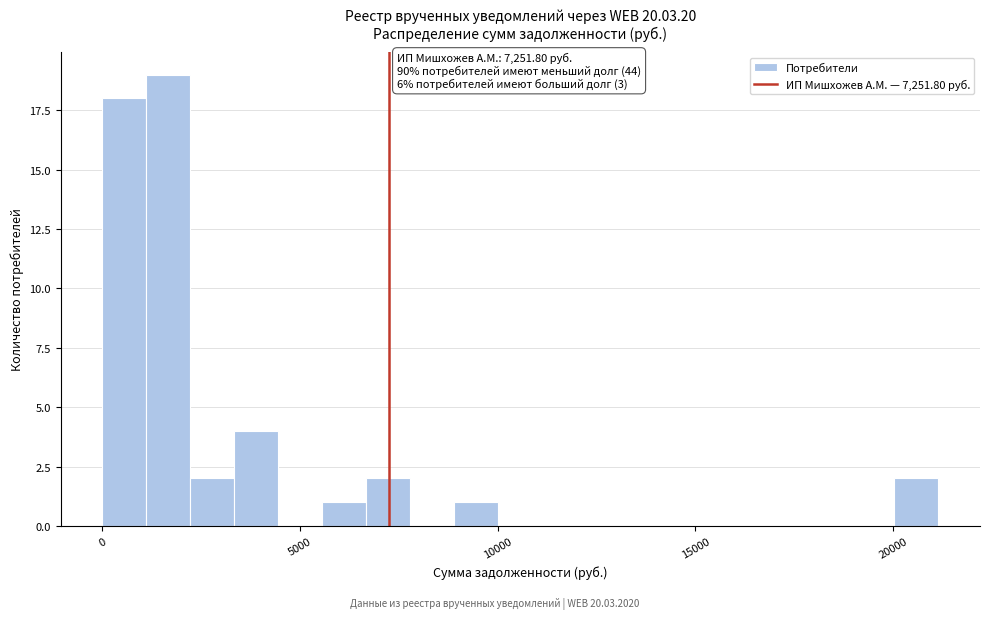

Read against the x-axis, roughly where is the centre of the tallest bar?

1500